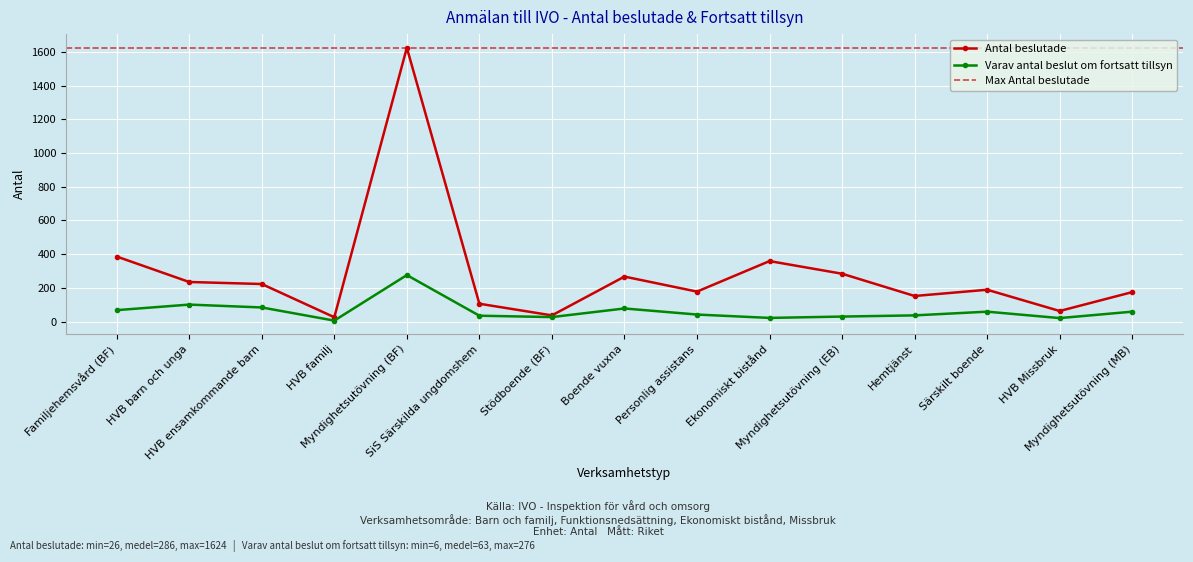

At which category does Varav antal beslut om fortsatt tillsyn reach its first local peak?

HVB barn och unga